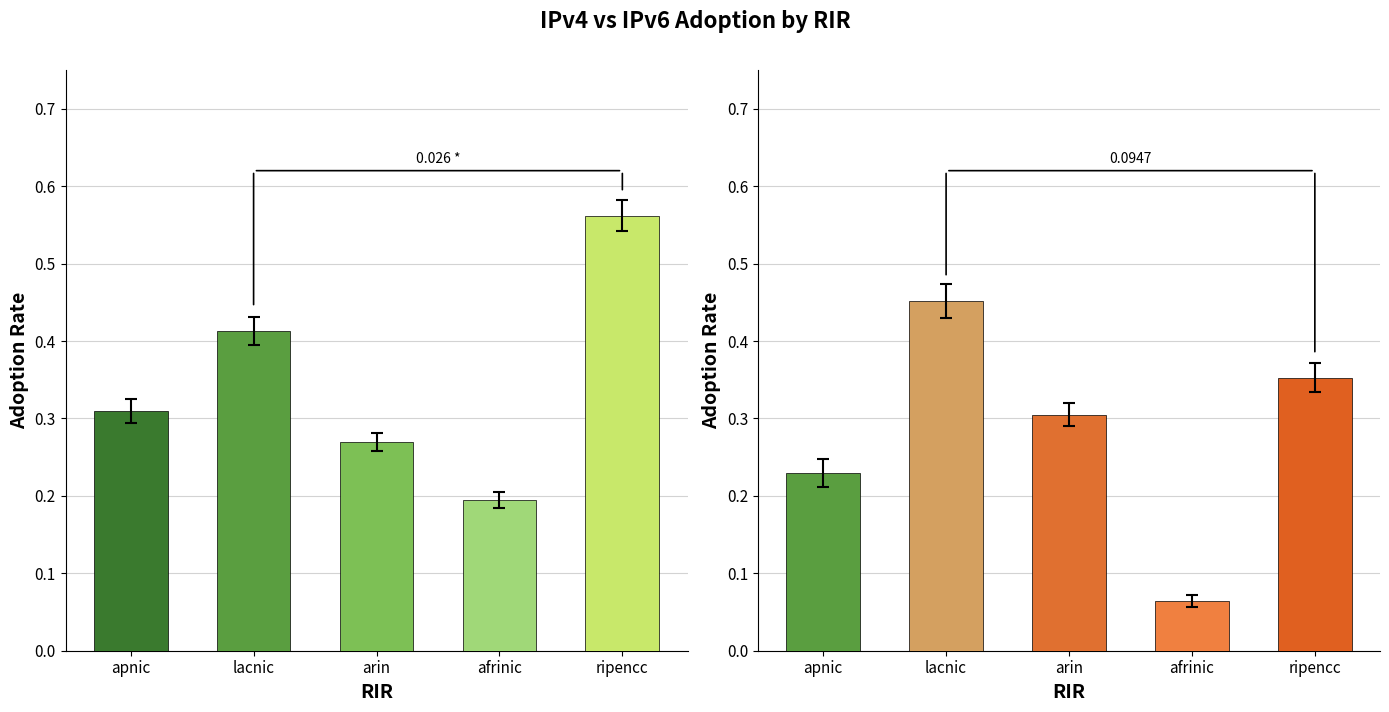

Reading left to right, extract all data points from this chart.

IPv4 adoption: apnic=0.3	lacnic=0.4	arin=0.3	afrinic=0.2	ripencc=0.6
IPv6 adoption: apnic=0.2	lacnic=0.5	arin=0.3	afrinic=0.1	ripencc=0.4